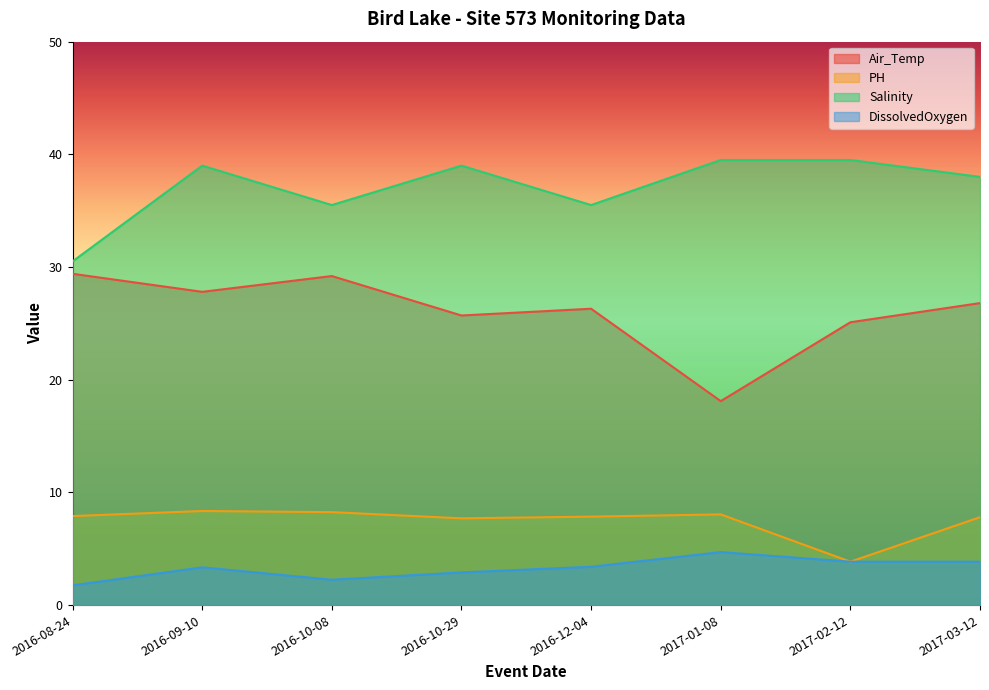

At which category does PH reach its first local valley?

2016-10-29